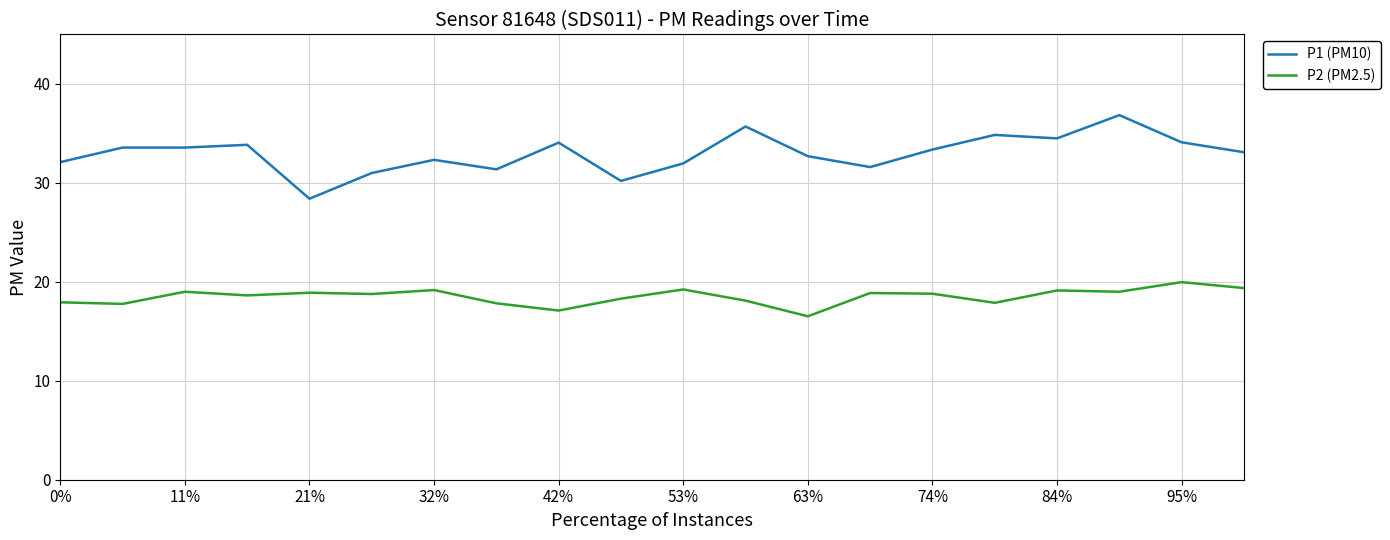

How many lines are shown in the chart?

2